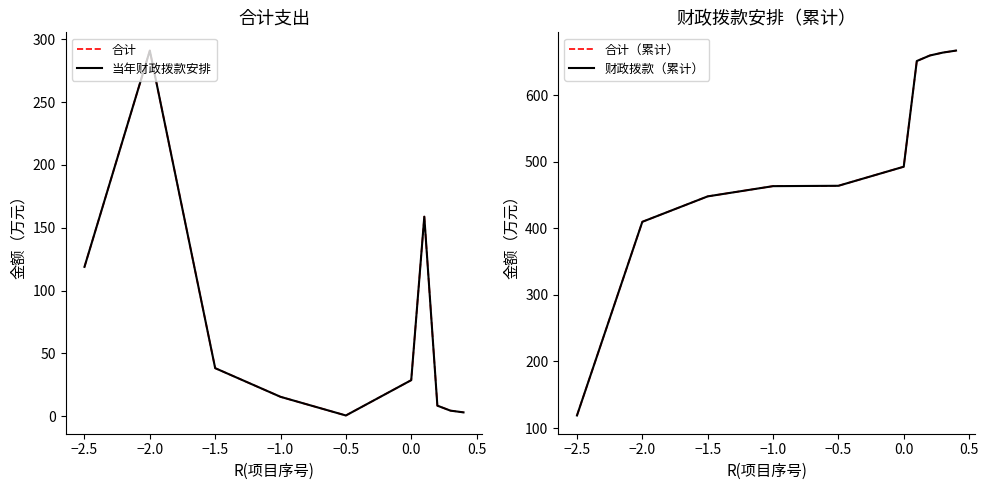

Between −2.5 and −1.0, which series saw the biggest shift?

合计（累计）